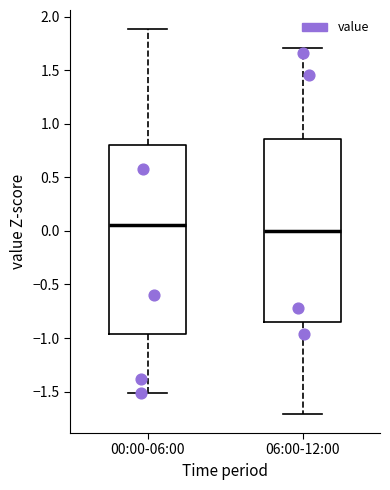

Reading left to right, transcribe this box plot: for each box, give where its median line is, the range the box spans, and where its two whiskers end, as read against the y-axis. The values are not printed on the chart, so give them approximately, as read against the axis.

00:00-06:00: median 0.05, box -0.95 to 0.80, whiskers -1.50 to 1.90
06:00-12:00: median 0.00, box -0.85 to 0.85, whiskers -1.70 to 1.70